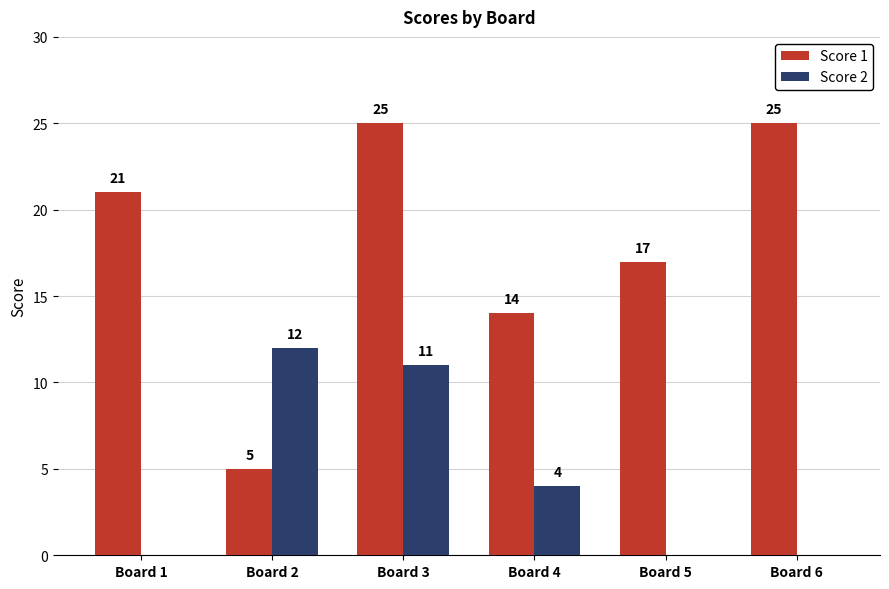

How many values in Score 2 are above zero?

3